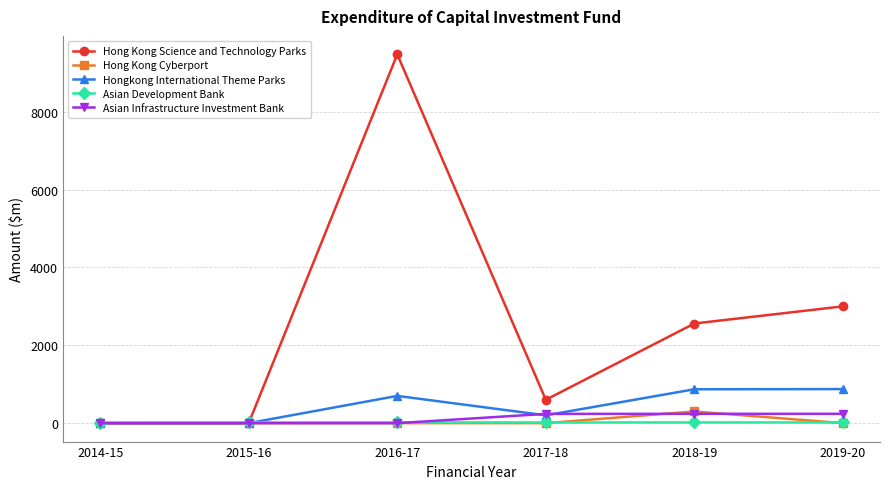

Which series has the largest range (max minus min)?

Hong Kong Science and Technology Parks